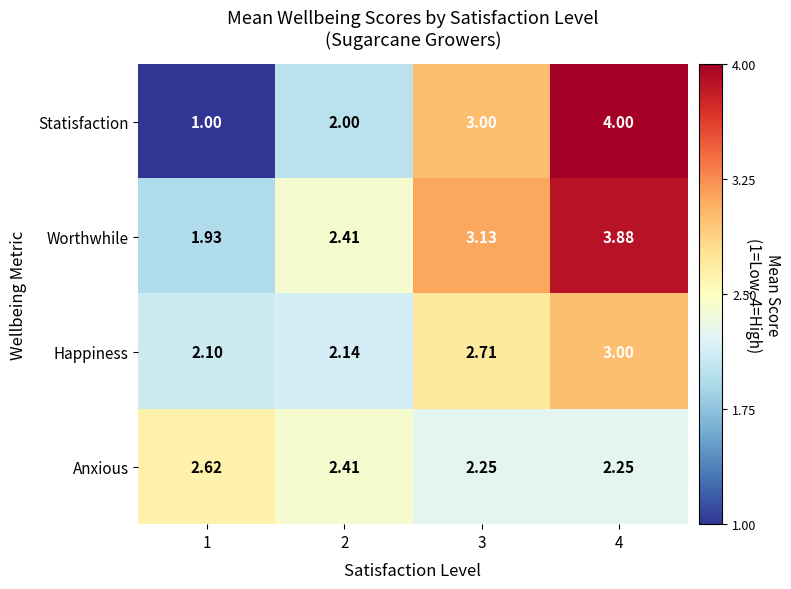

Which category has the lowest value across all series?

1